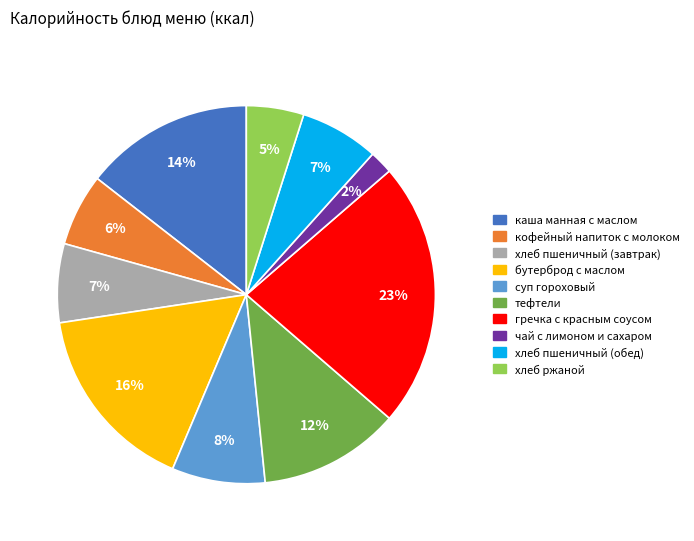

Combined, do хлеб ржаной and гречка с красным соусом account for over 50%?

No